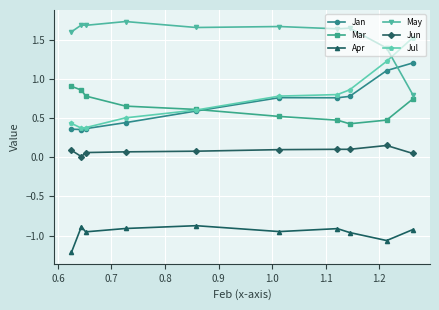

How many May values are between 1 and 2?

9